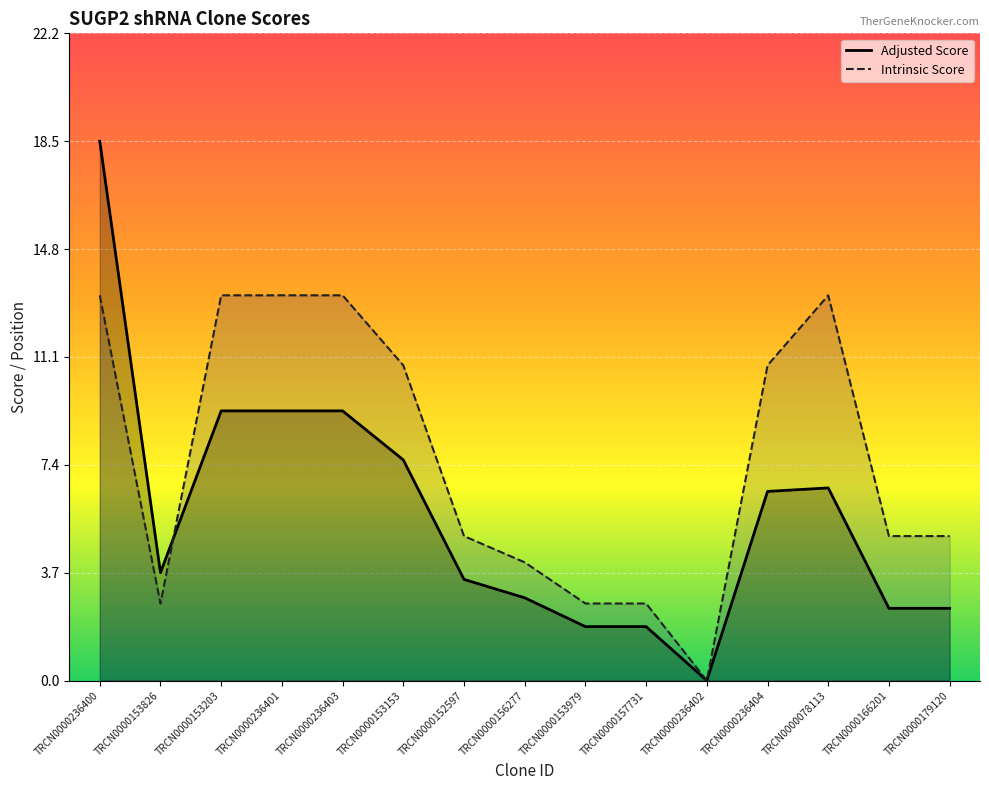

At how many categories does at least one series exceed 16?

1